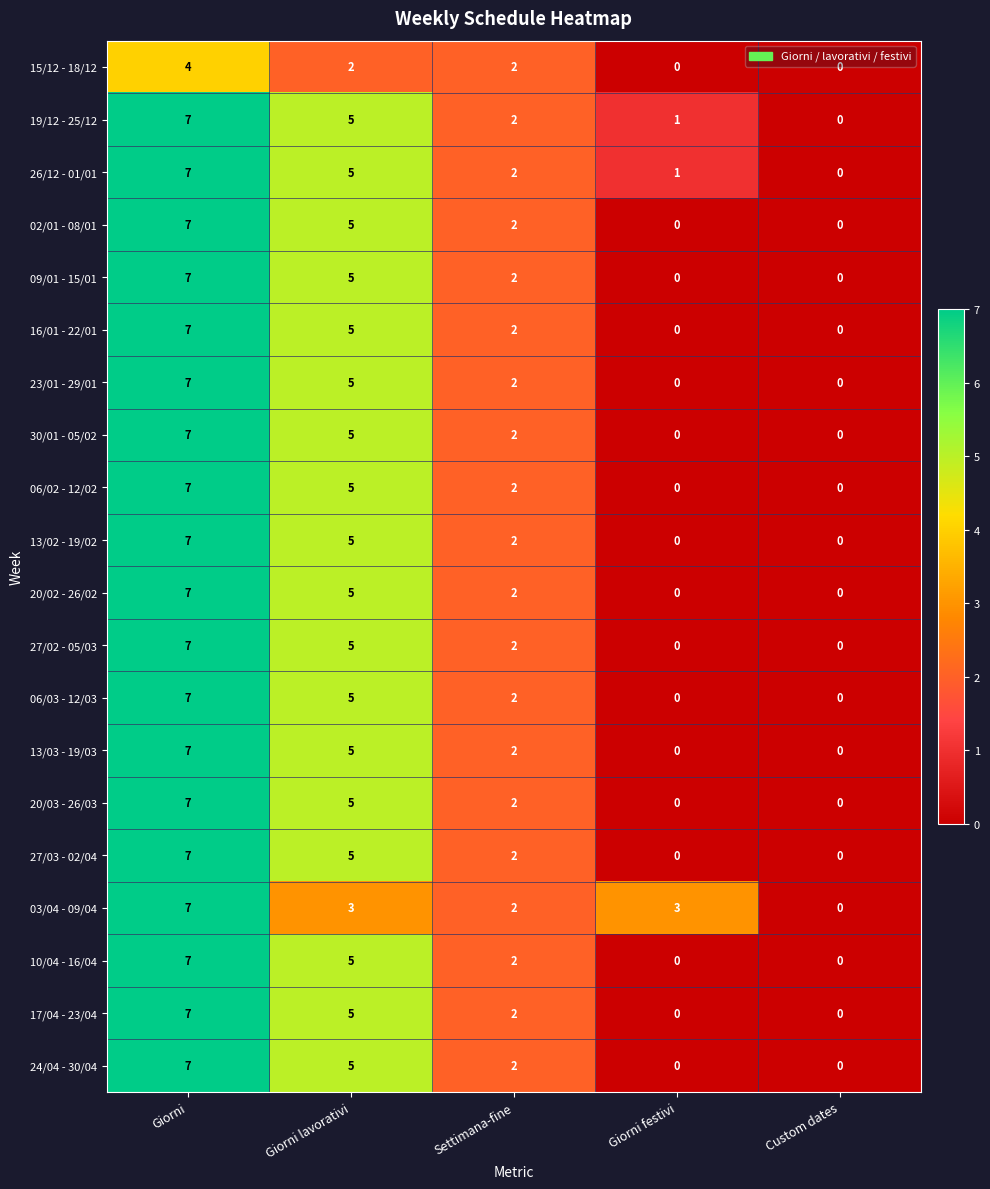

At which label does 15/12 - 18/12 reach its peak?

Giorni